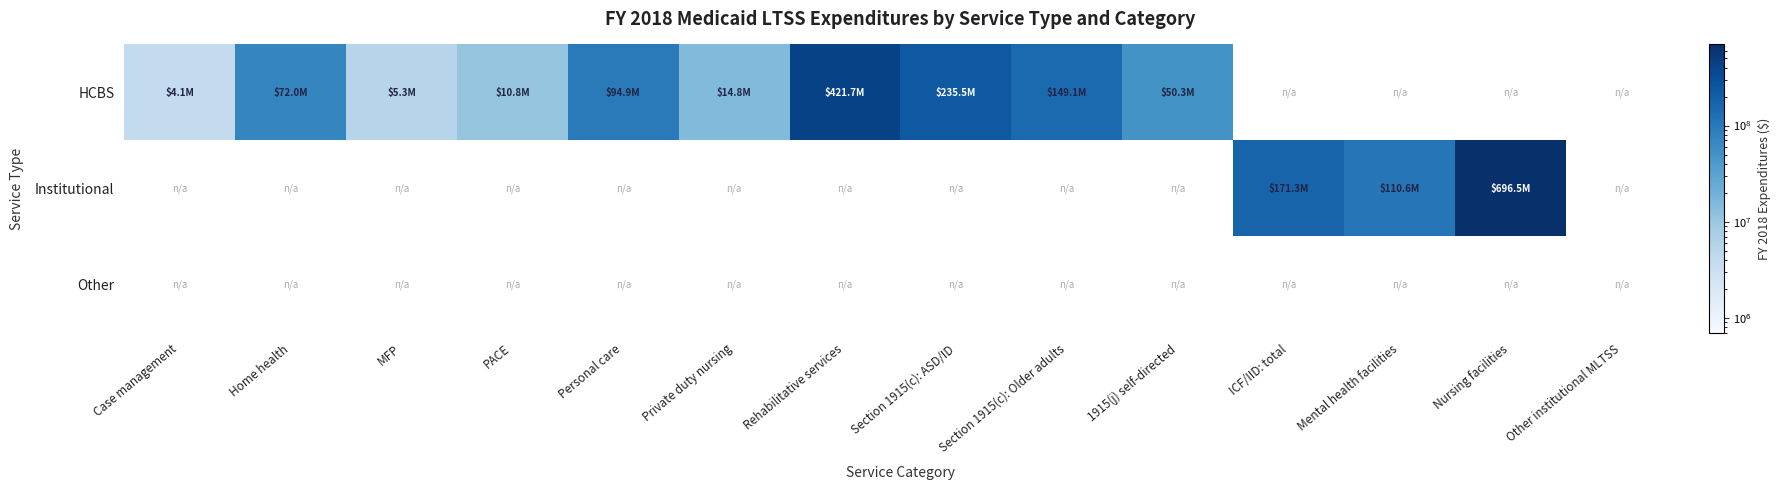

How many series are shown in this chart?

3